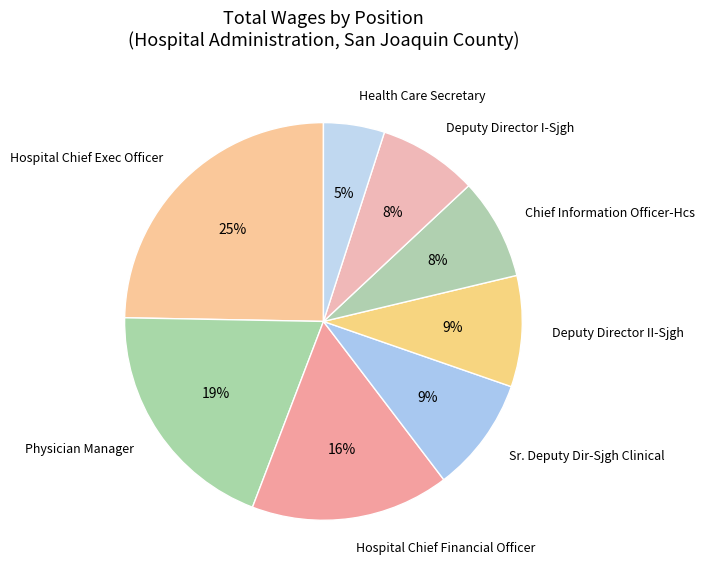

Does any single category account for the majority?

No